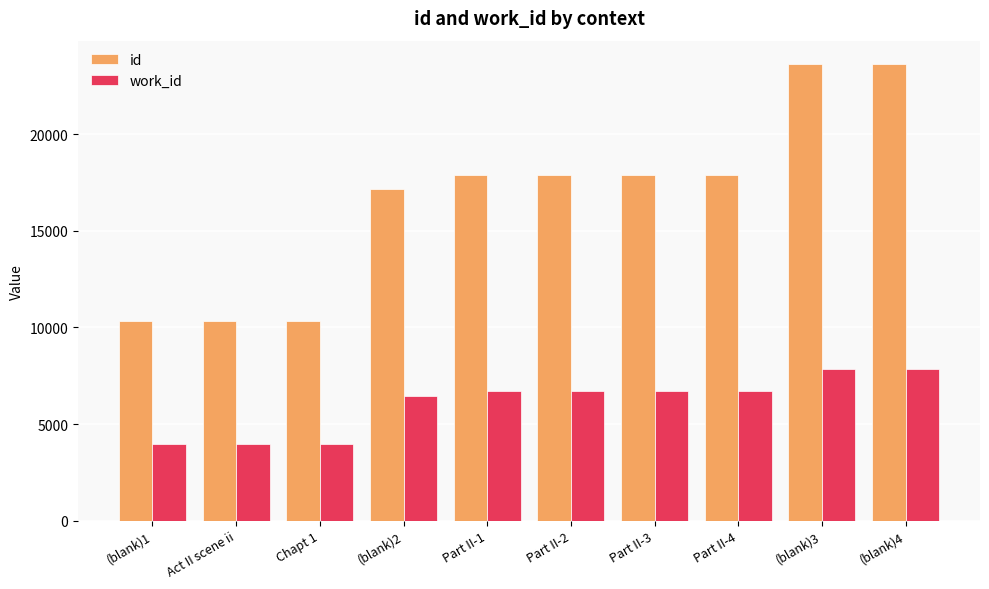

What is the minimum value for id?

10339